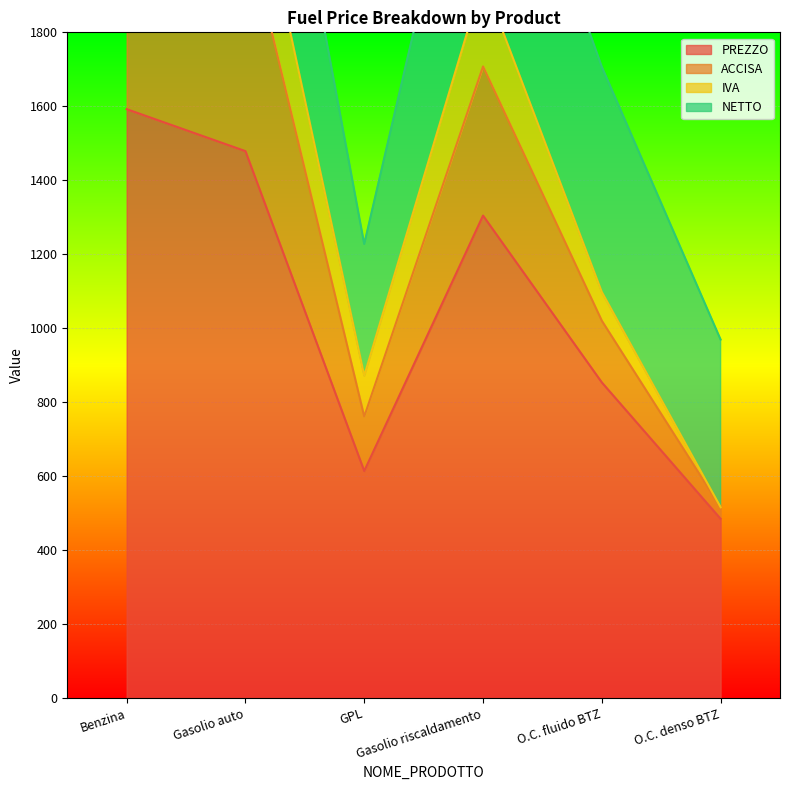

Between Gasolio riscaldamento and O.C. fluido BTZ, which series saw the biggest shift?

ACCISA